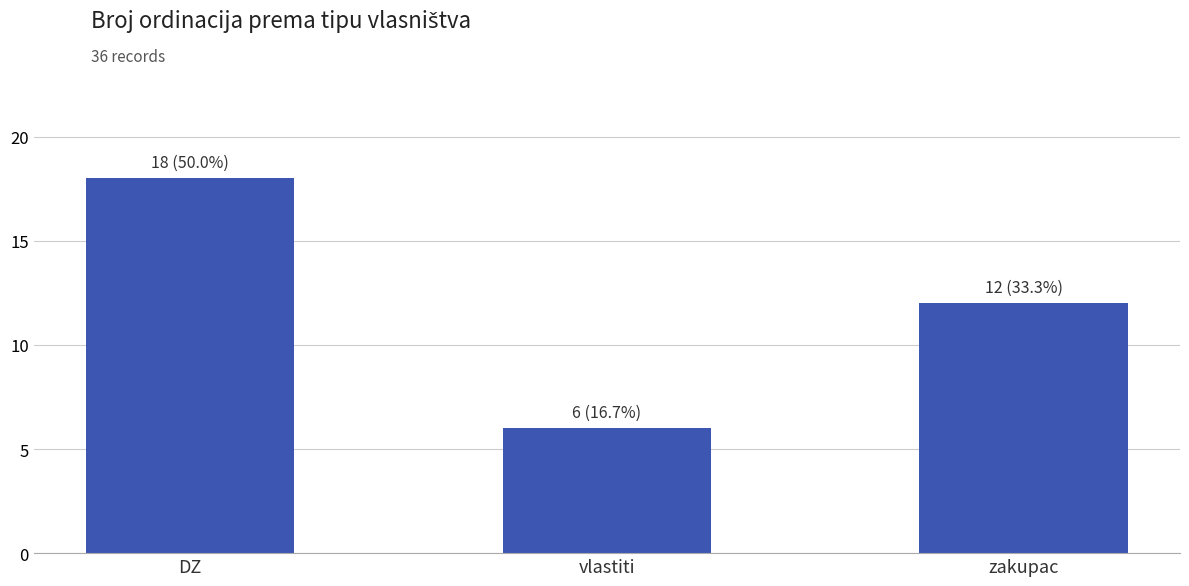

Is it true that the value at vlastiti is 6?

True